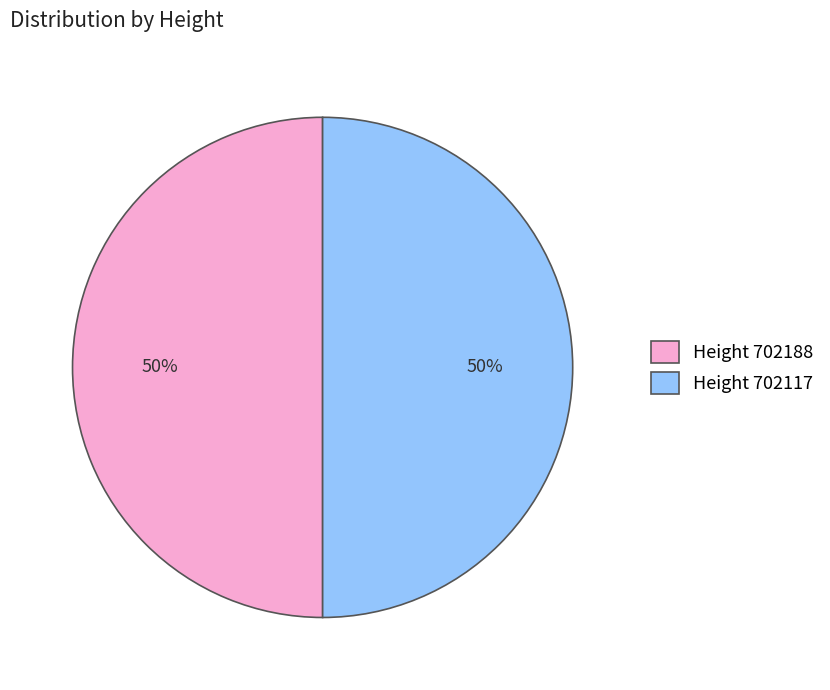

Is it true that Height 702188 is 50% of the pie?

True